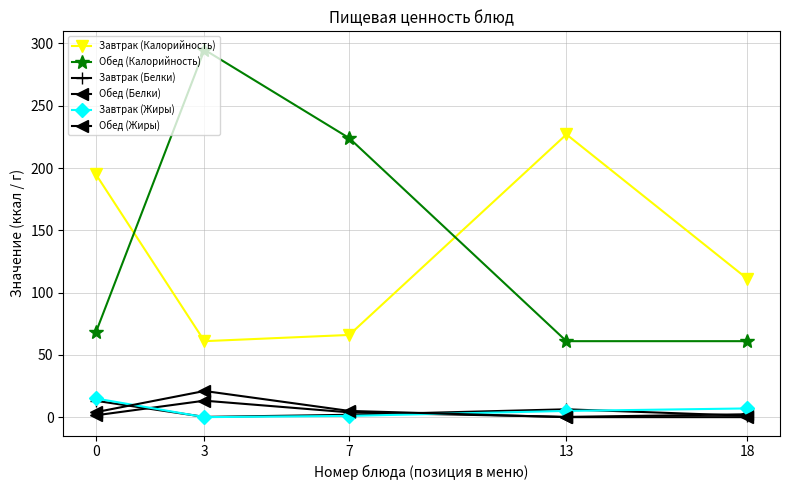

How many data points in Обед (Калорийность) are less than 68?

2